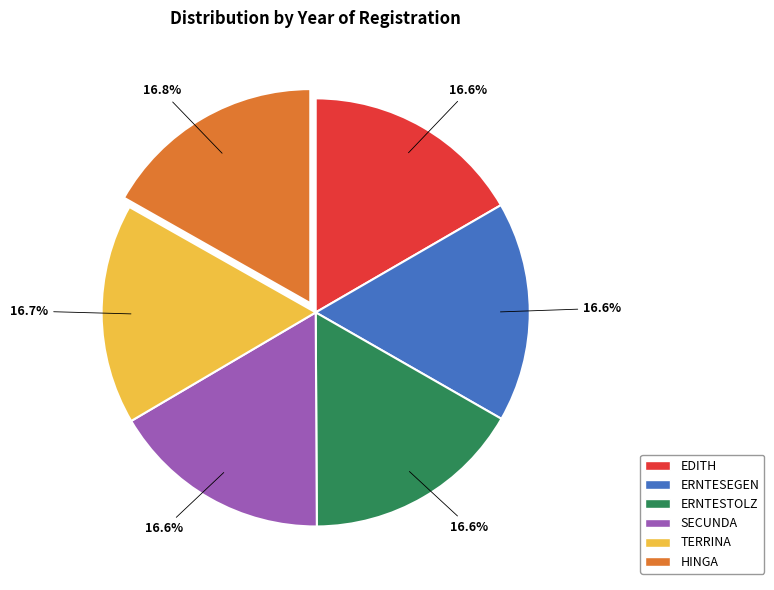

Does any single category account for the majority?

No